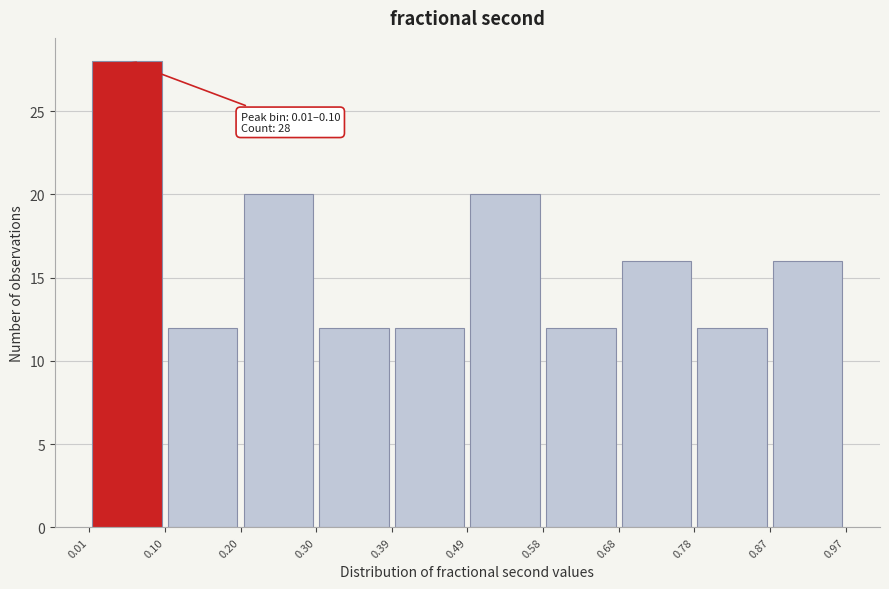

Over which range of the x-axis is the bar tallest?

0.01 to 0.10